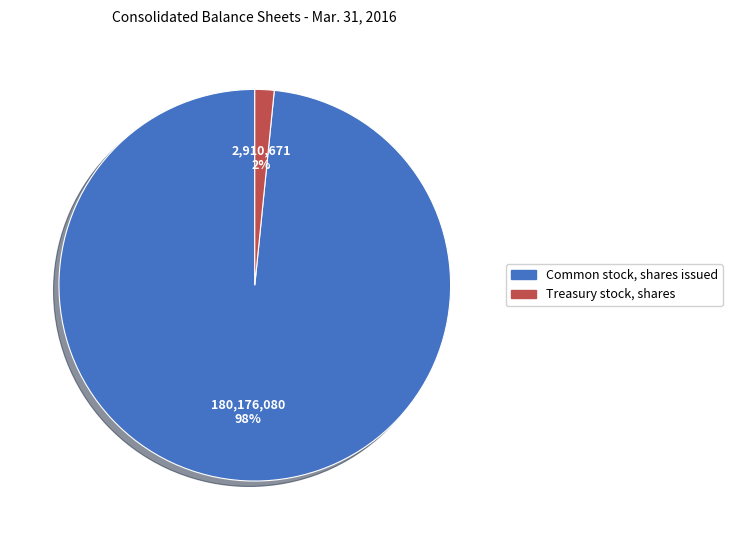

Is it true that Common stock, shares issued is 98% of the pie?

True